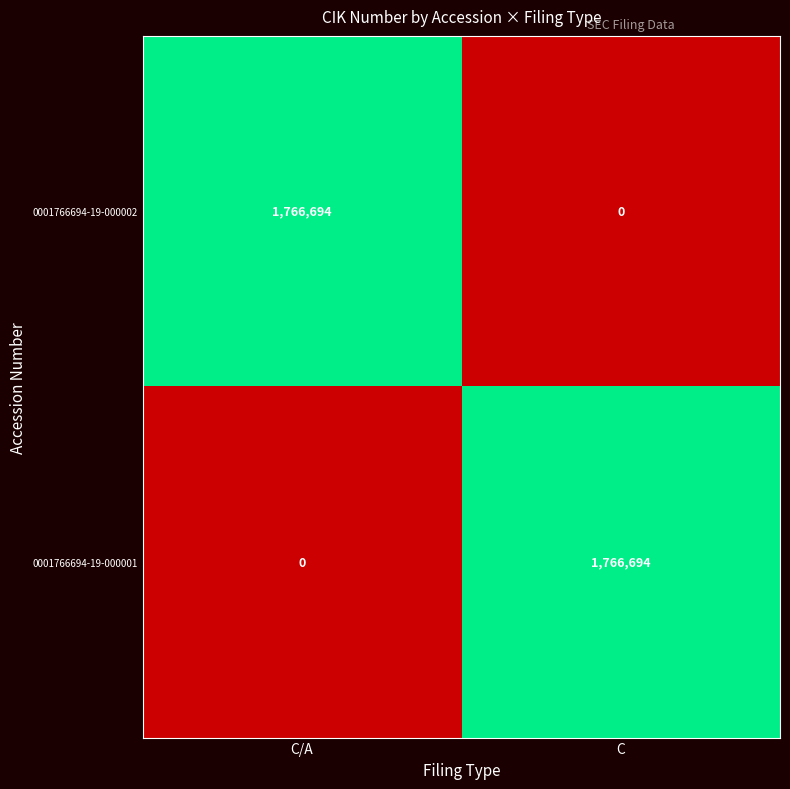

Reading left to right, extract all data points from this chart.

0001766694-19-000002: C/A=1766694	C=0
0001766694-19-000001: C/A=0	C=1766694